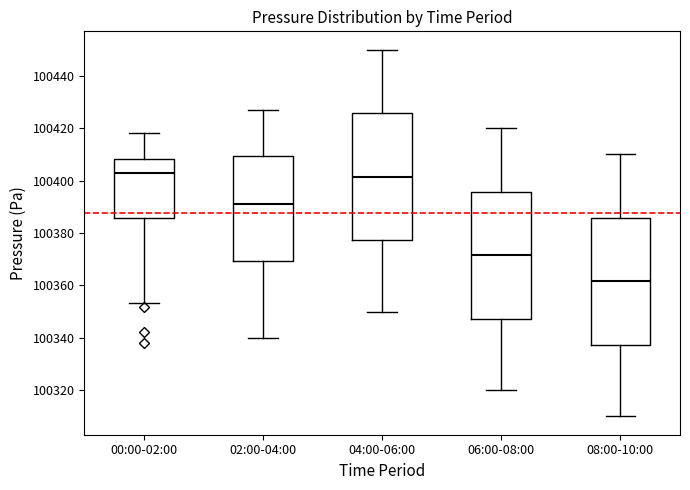

Reading left to right, transcribe this box plot: for each box, give where its median line is, the range the box spans, and where its two whiskers end, as read against the y-axis. The values are not printed on the chart, so give them approximately, as read against the axis.

00:00-02:00: median 100402, box 100386 to 100408, whiskers 100354 to 100418
02:00-04:00: median 100392, box 100370 to 100410, whiskers 100340 to 100428
04:00-06:00: median 100402, box 100378 to 100426, whiskers 100350 to 100450
06:00-08:00: median 100372, box 100348 to 100396, whiskers 100320 to 100420
08:00-10:00: median 100362, box 100338 to 100386, whiskers 100310 to 100410